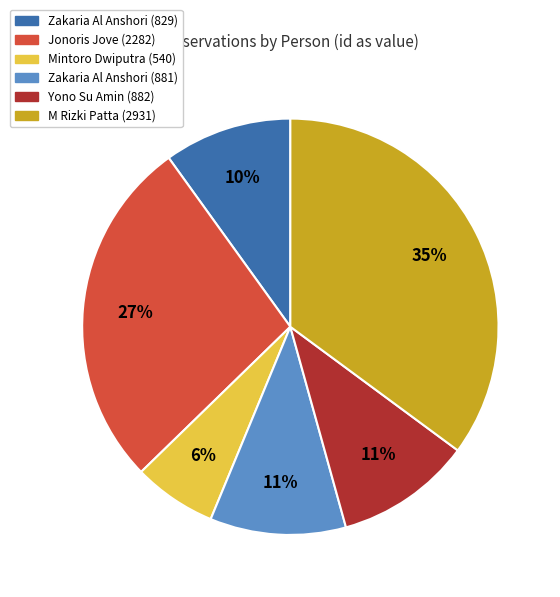

What percentage is the Zakaria Al Anshori (881) slice, to the nearest percent?

11%